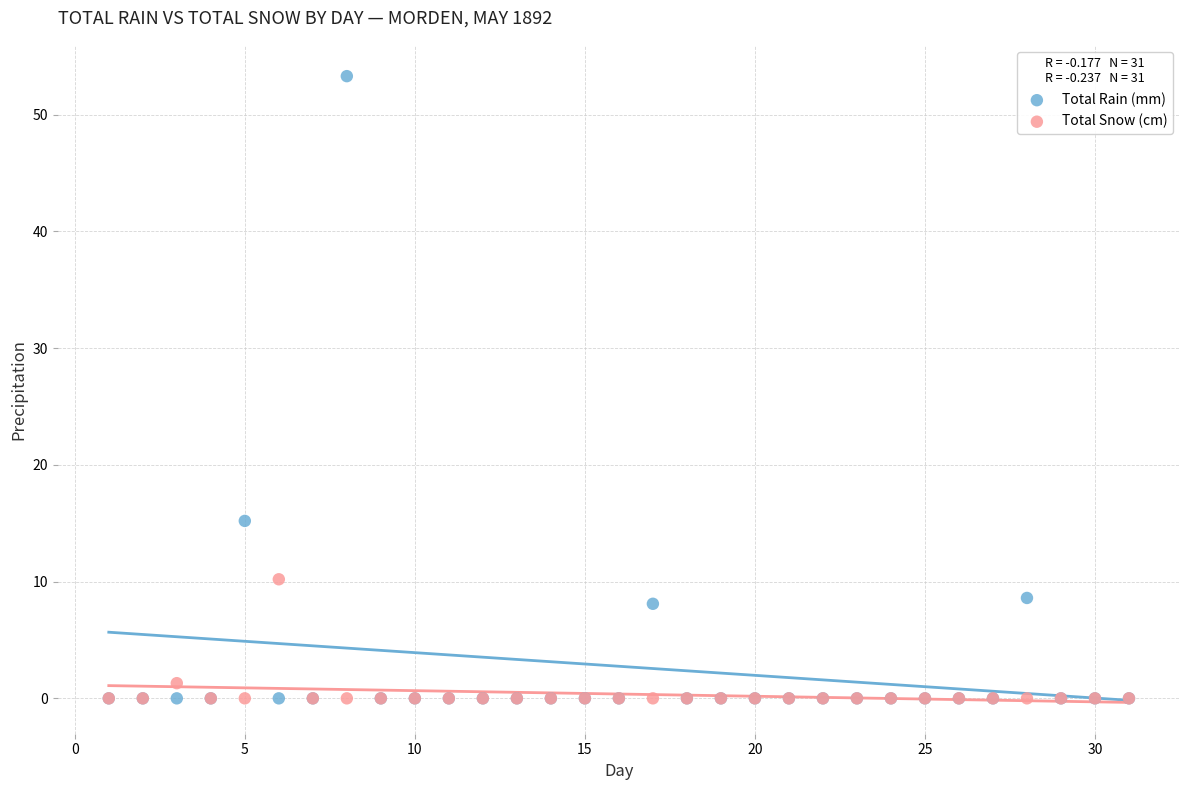

In the Total Rain (mm) series, what Y value is closest to 26?

15.2